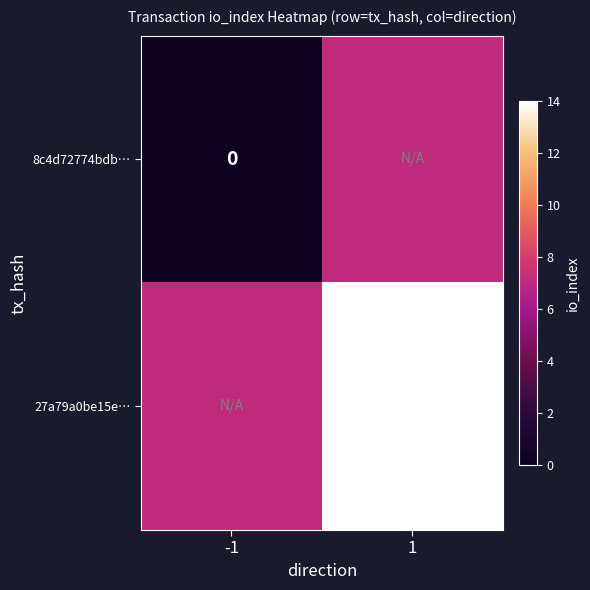

At which category does the chart reach its minimum across all series?

-1